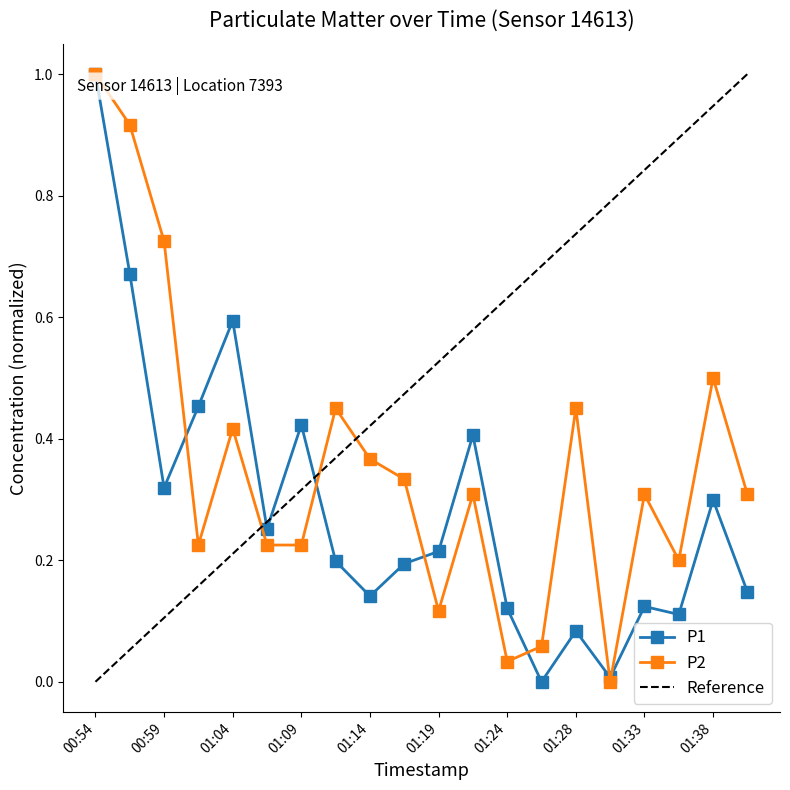

How many distinct data groups are displayed?

2